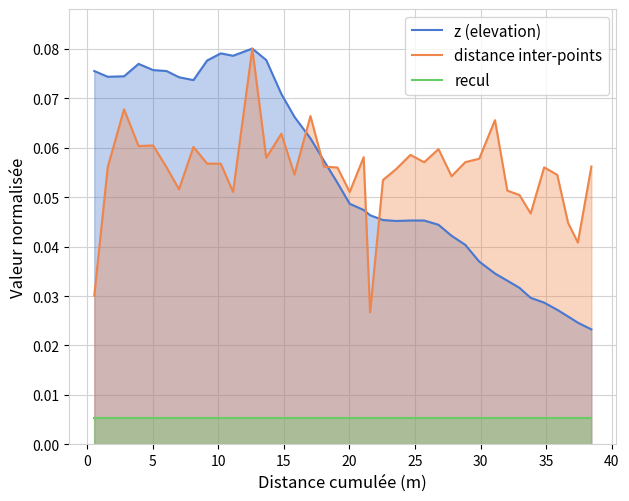

True or false: recul and z (elevation) cross at least once.

False